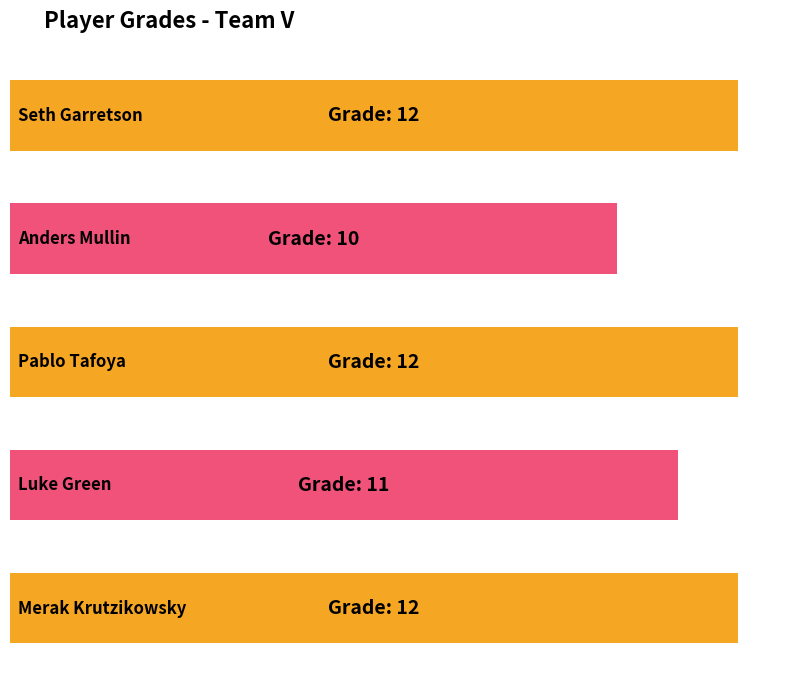

Reading left to right, transcribe all the data shown in this chart.

12	10	12	11	12